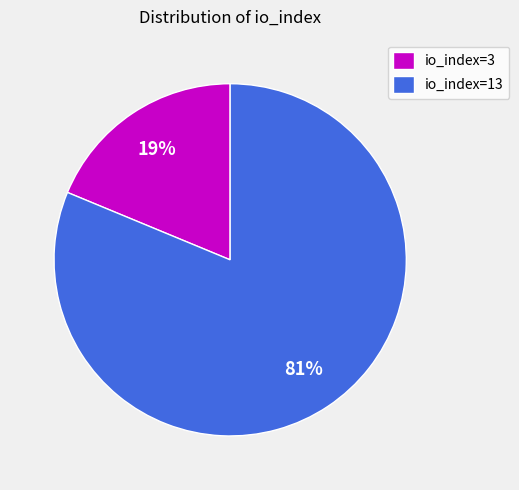

How many segments does this pie chart have?

2